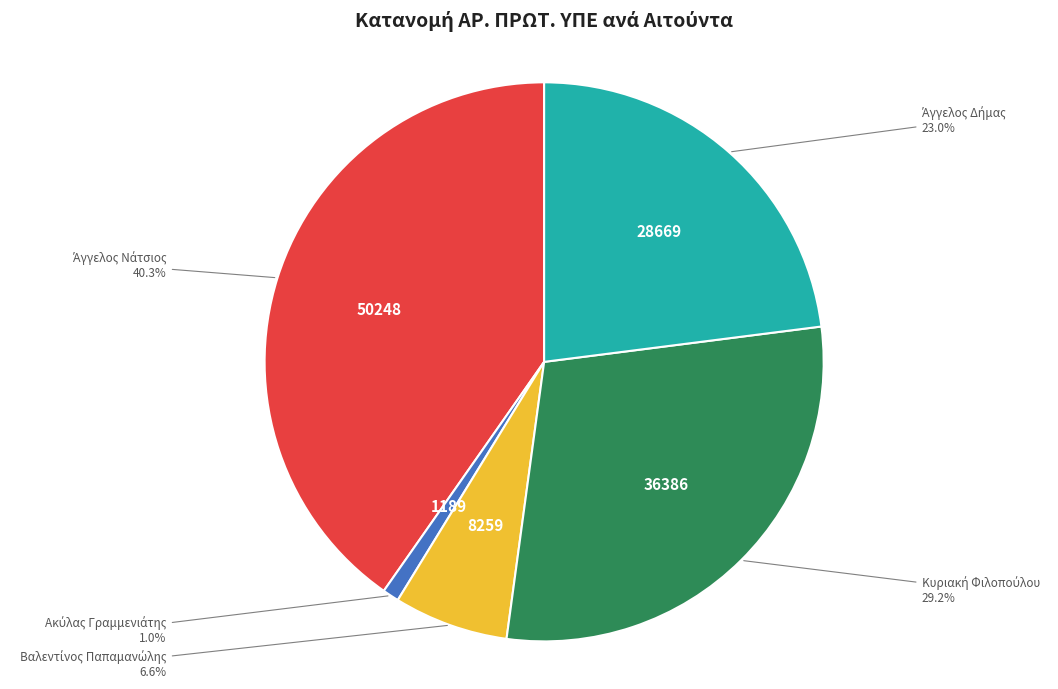

Is there any slice that represents more than half of the pie?

No